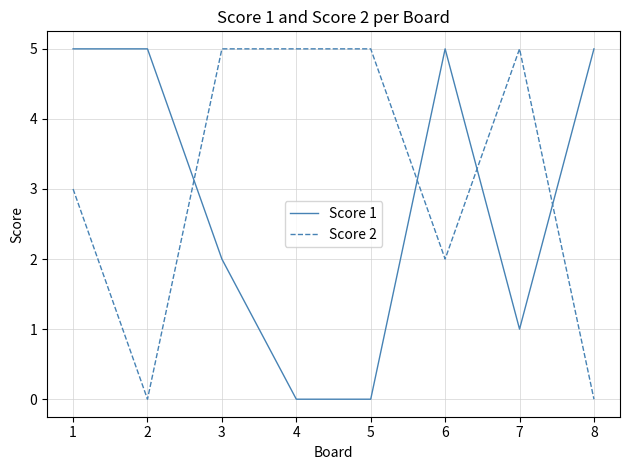

What is the difference between the maximum and minimum values in the Score 1 series?

5